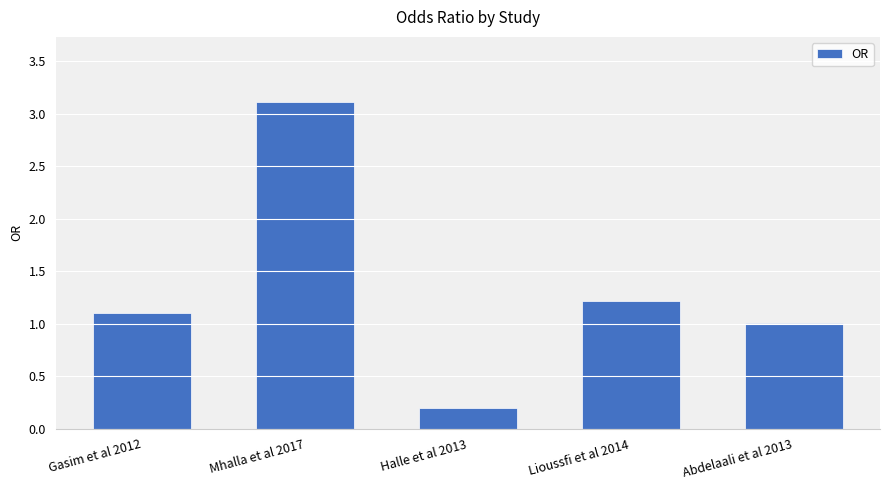

What is the label of the 2nd bar from the left?

Mhalla et al 2017